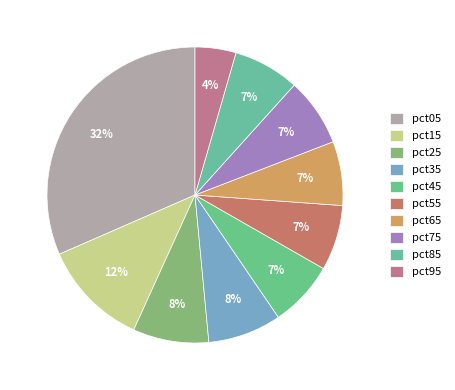

To the nearest percent, what is the average slice percentage?

10%